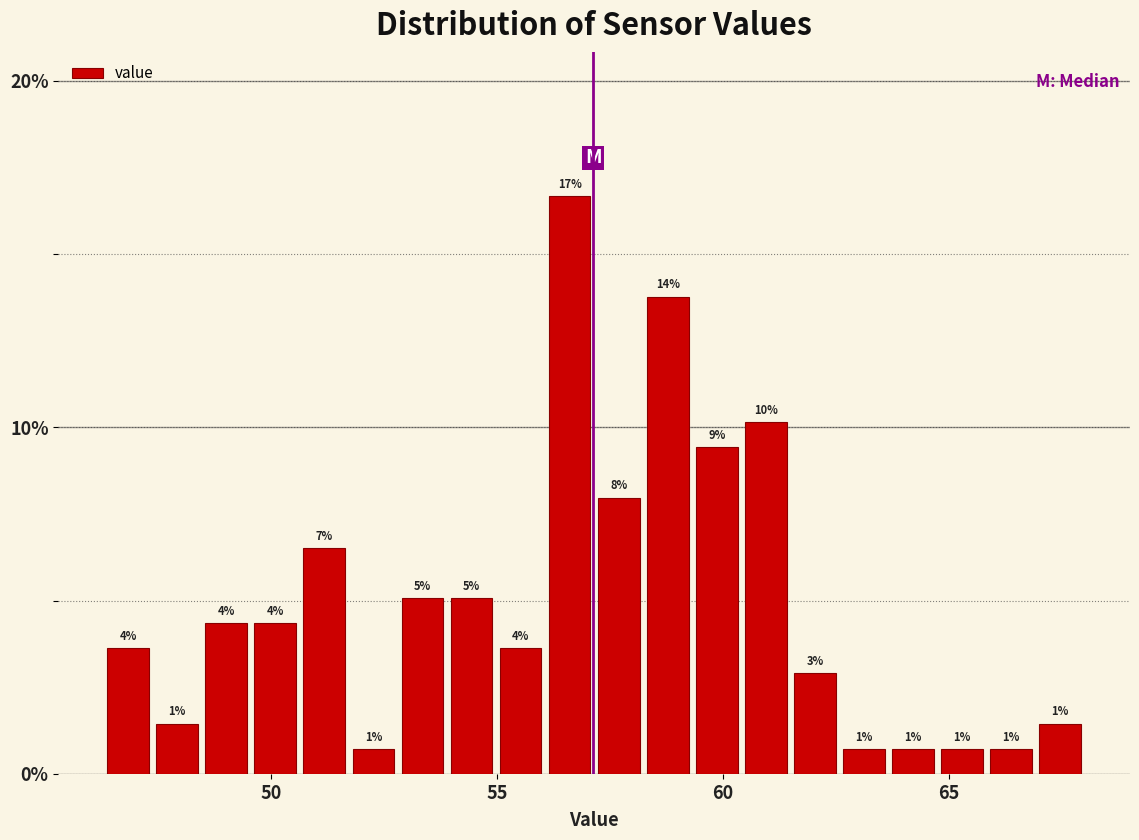

Around what value on the x-axis is the tallest bar? Give the approximate position of its centre, as read against the axis.

56.5